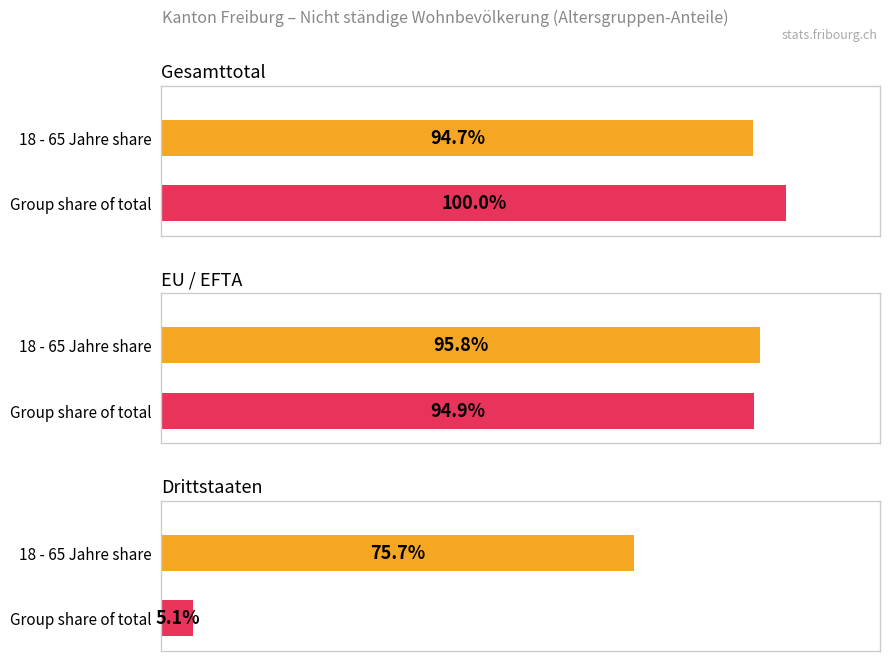

The 65+ Jahre series shows -3 at Drittstaaten. True or false?

False